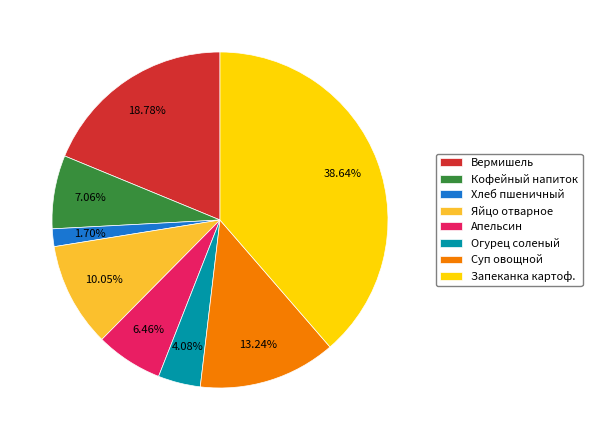

True or false: Яйцо отварное accounts for 22% of the total.

False